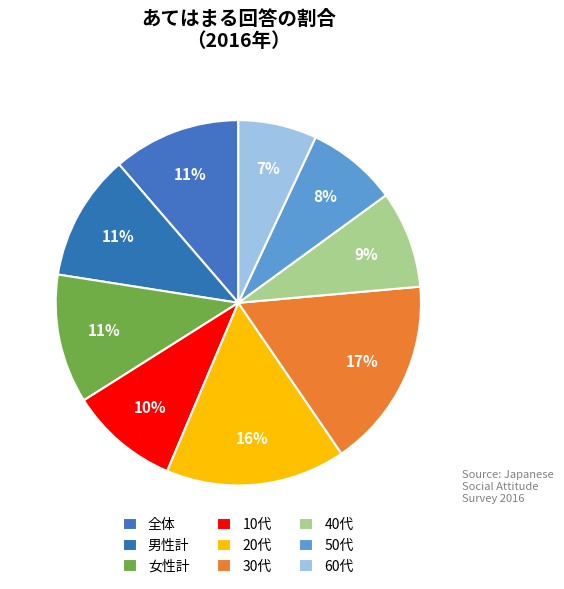

How many slices are in this pie chart?

9